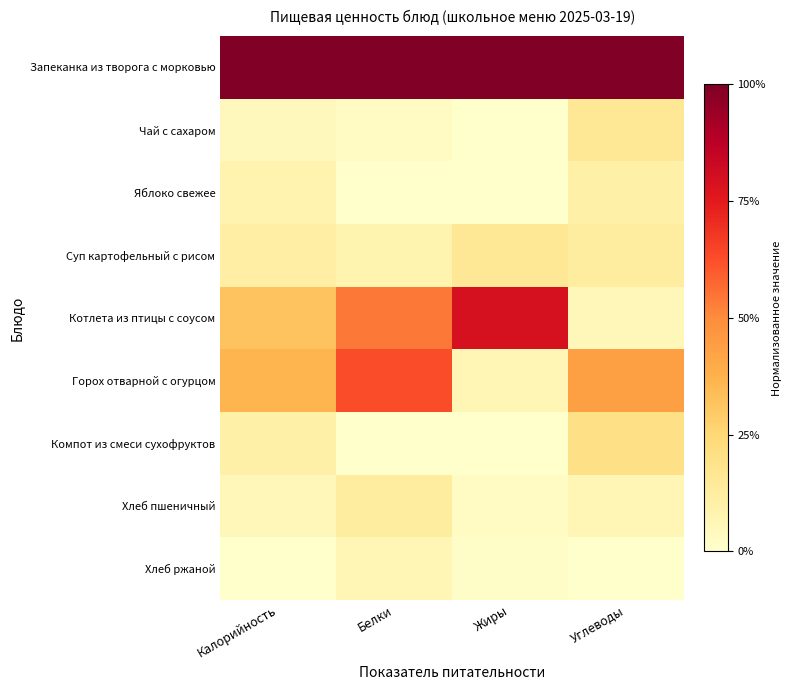

How many data points does each series have?

4